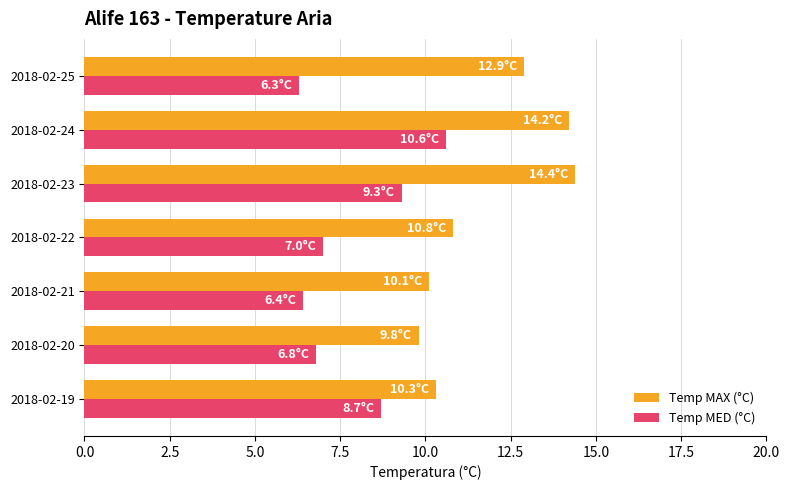

Rank the series at 2018-02-22 from lowest to highest value.

Temp MED (°C), Temp MAX (°C)